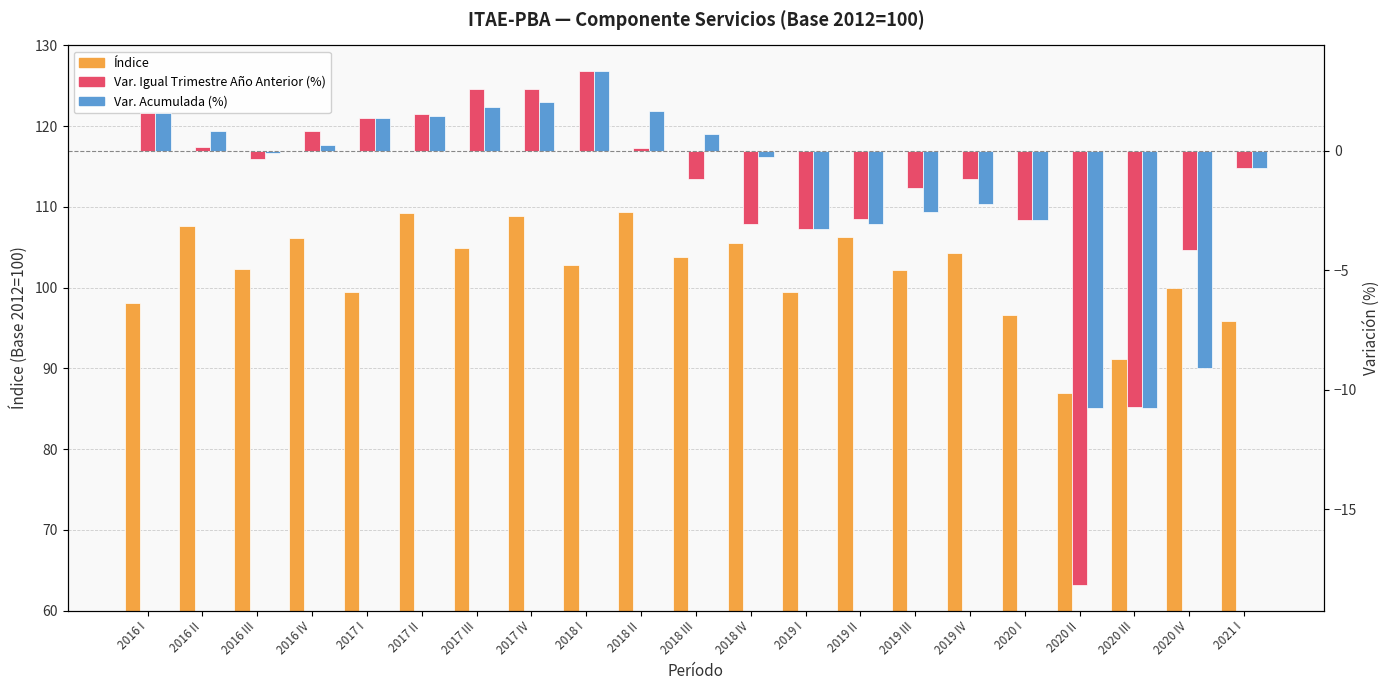

How many data points in Índice are above 102?

13